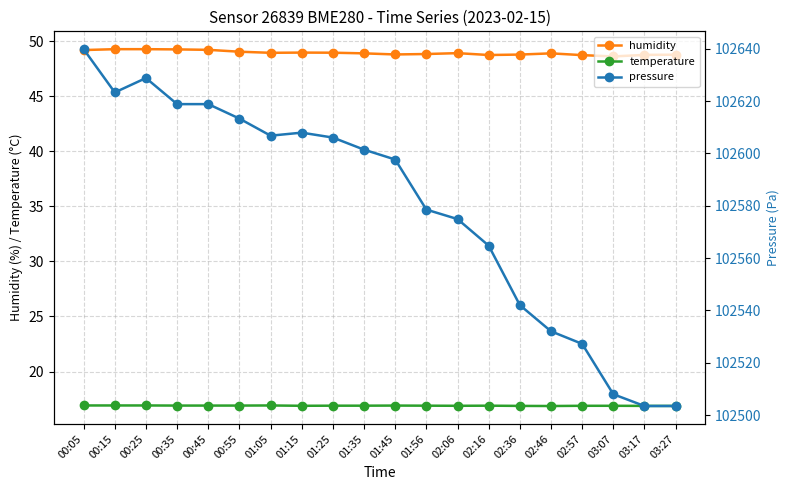

Which series changed the most between 02:16 and 03:17?

pressure